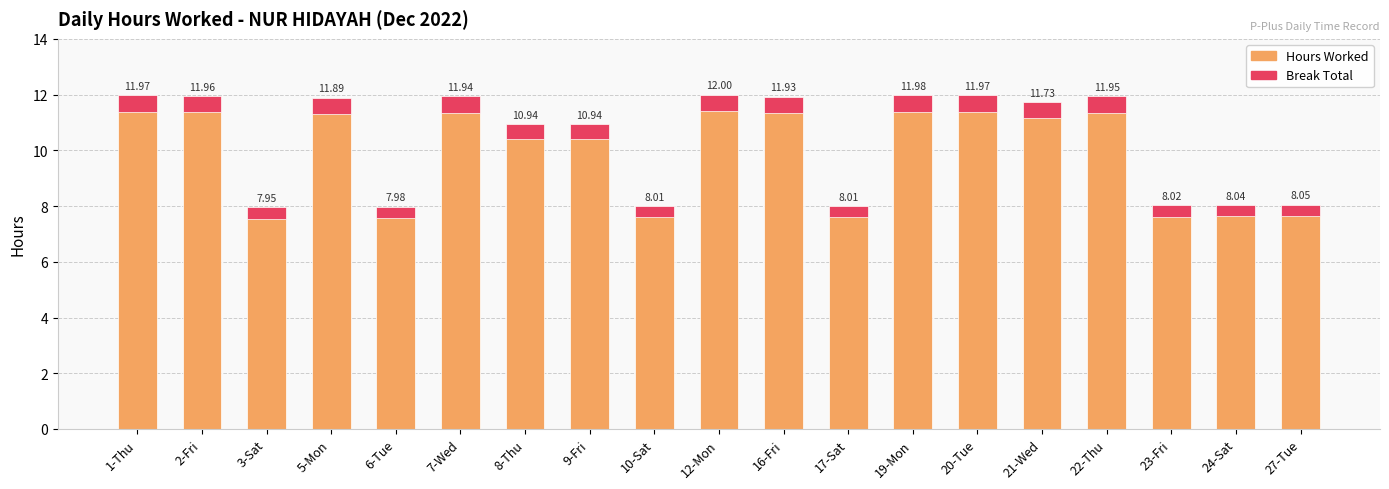

Is it true that Break Total (0) equals 0.1 at 17-Sat?

False